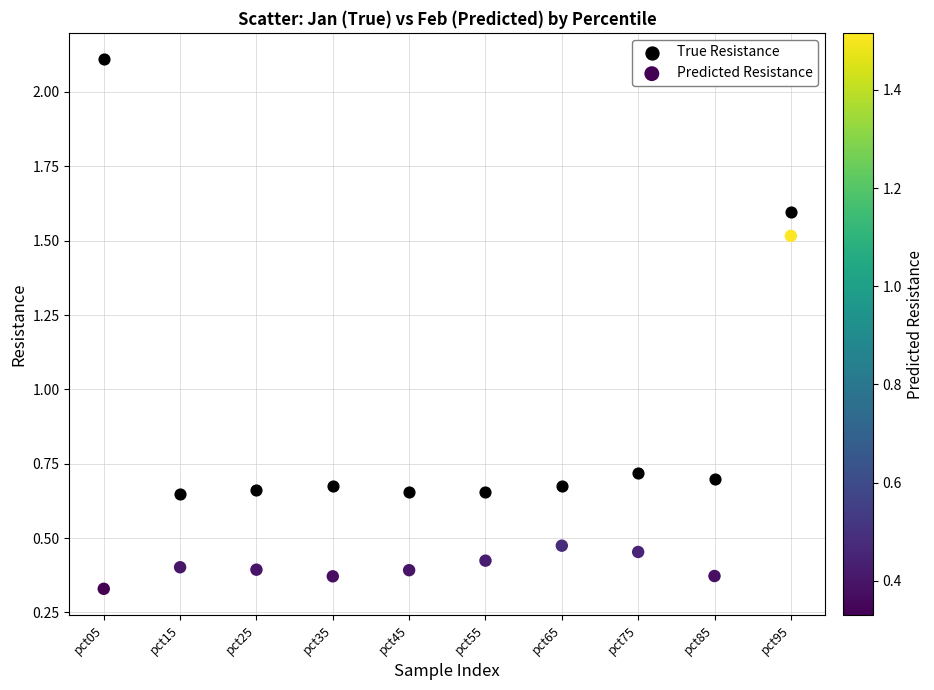

What are all the series names shown in the legend?

True Resistance, Predicted Resistance